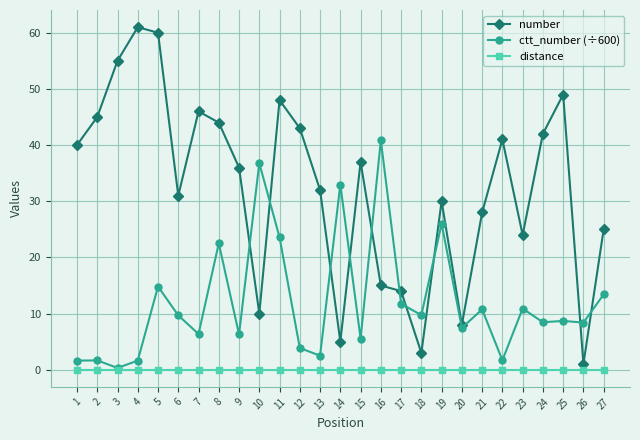

What is the total value across all series at 15?

42.5